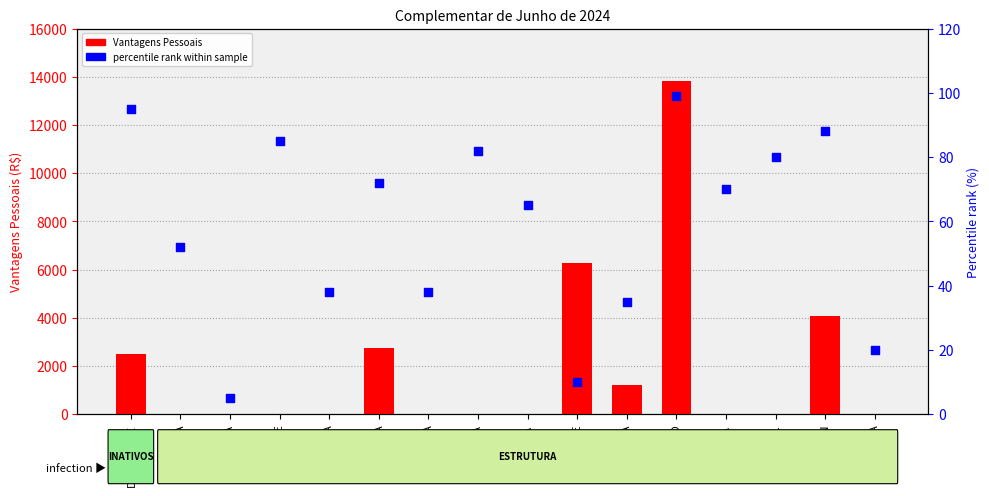

Which series contains the highest Y value?

Vantagens Pessoais